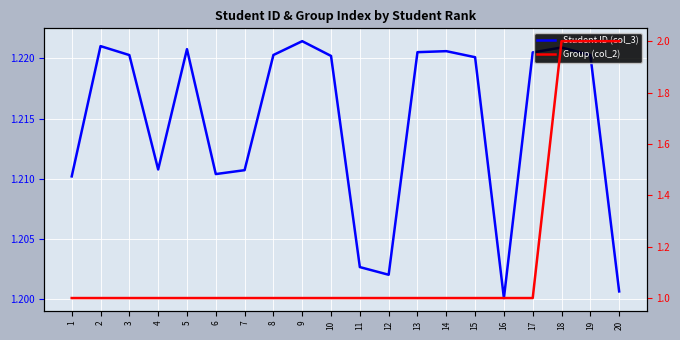

How many intersections are there between Student ID (col_3) and Group (col_2)?

1